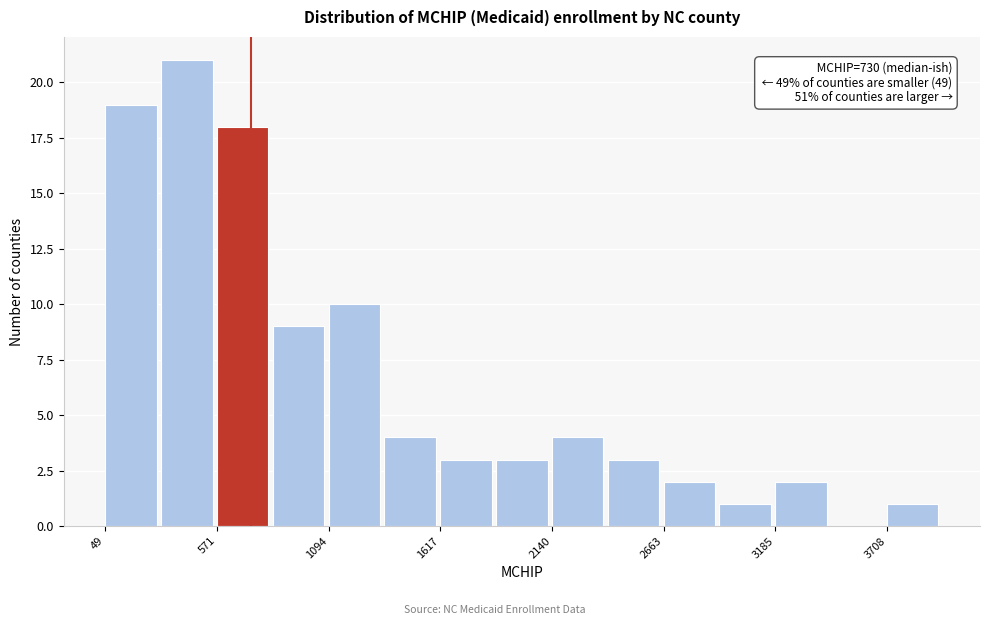

Read against the x-axis, roughly where is the centre of the tallest bar?

400